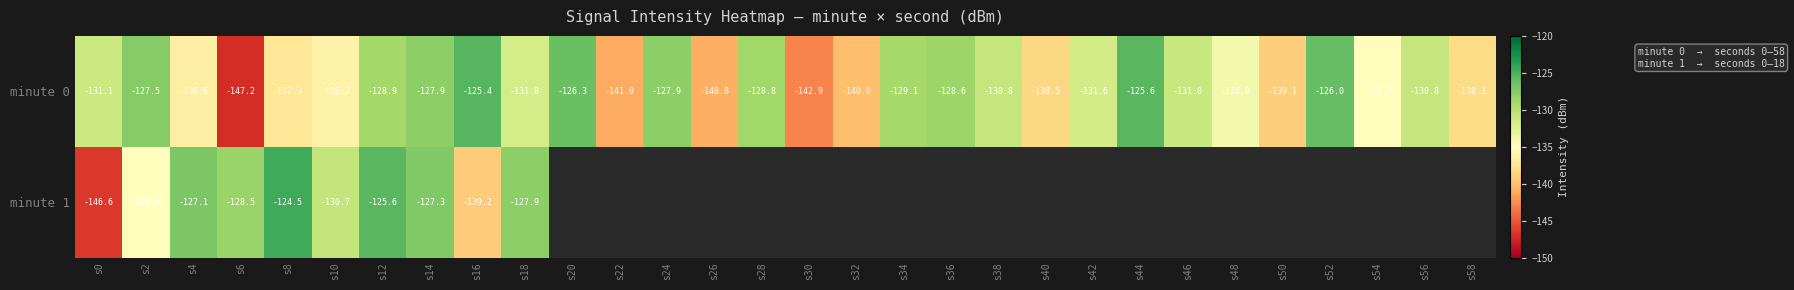

True or false: minute 0 has a value of -136.6 at s4.

True